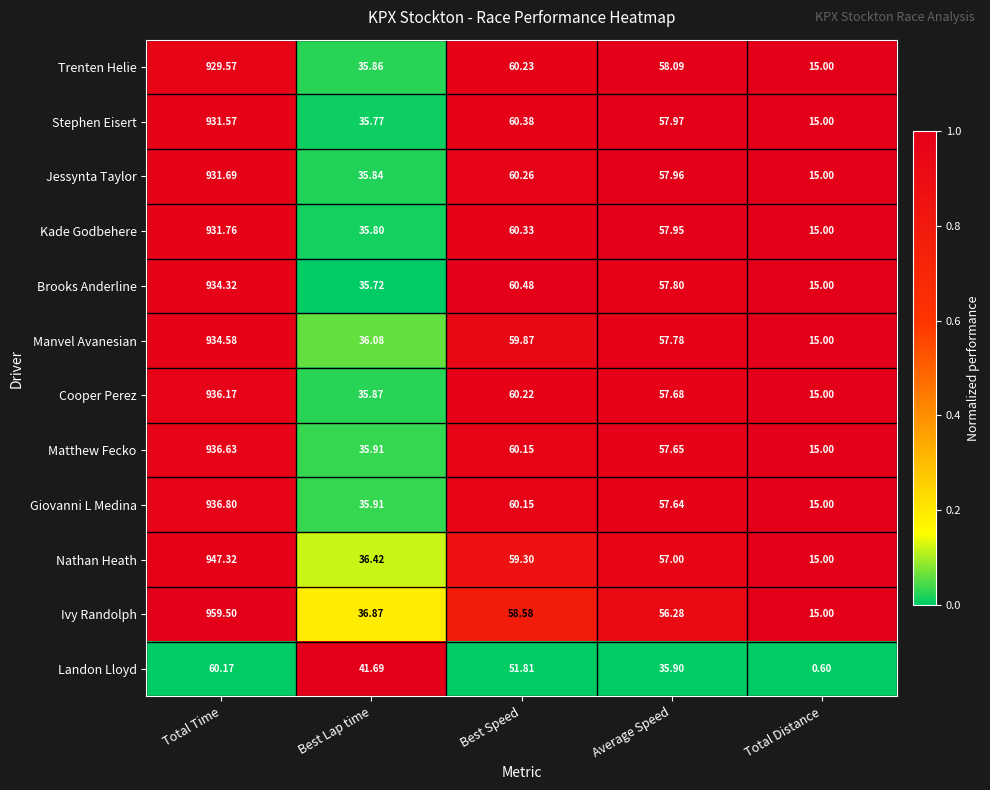

At which category is the sum across all series the highest?

Total Time